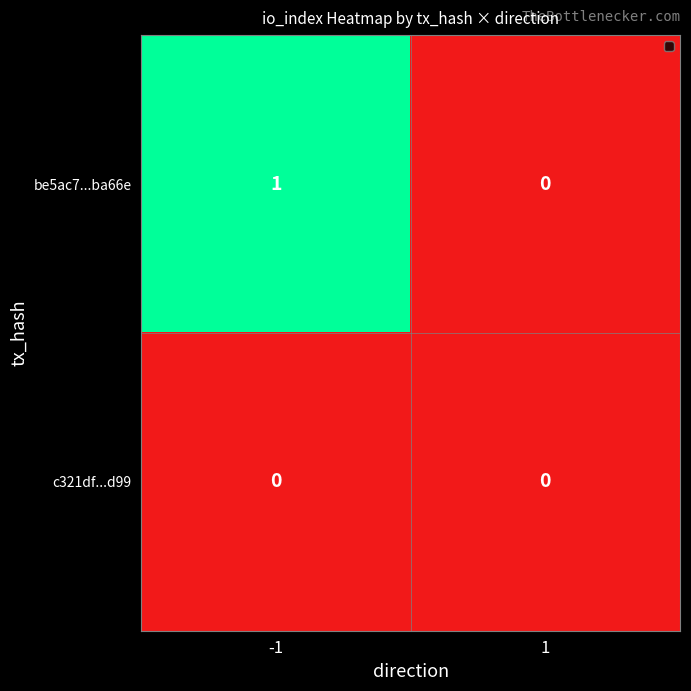

What is the maximum value shown in the chart?

1